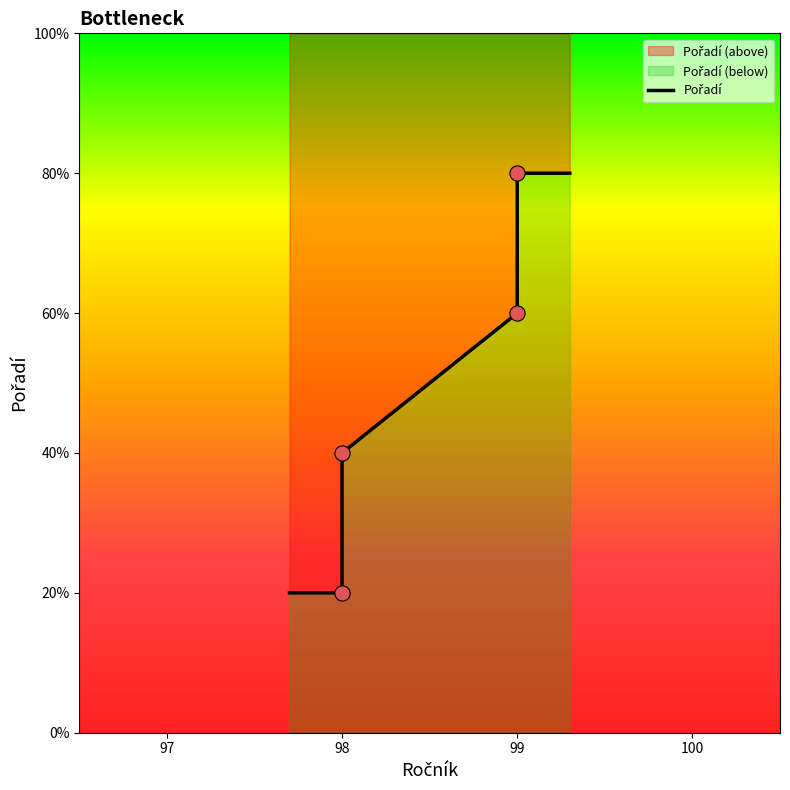

What is the change in value from 98 to 99?

+2